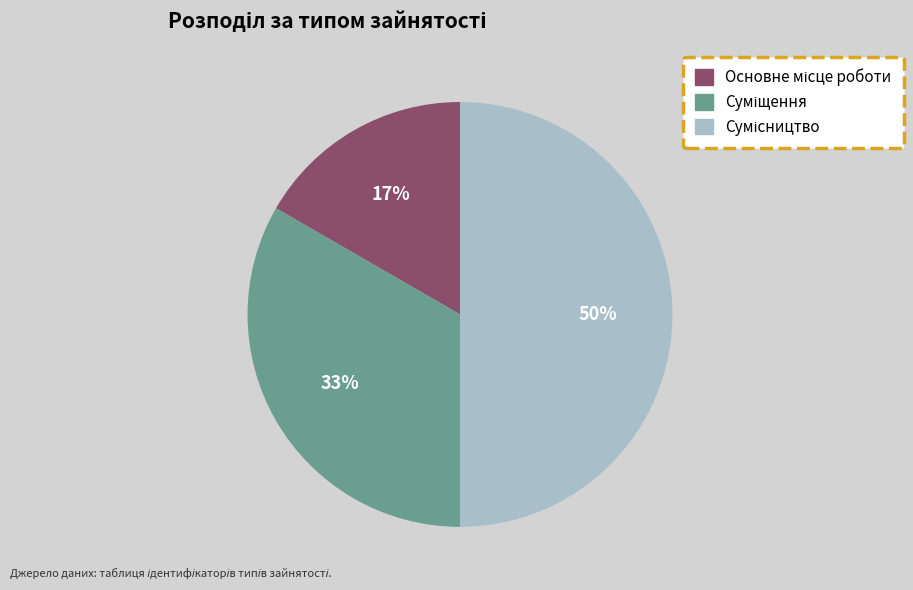

To the nearest percent, what is the difference between the largest and smallest slice percentages?

33%